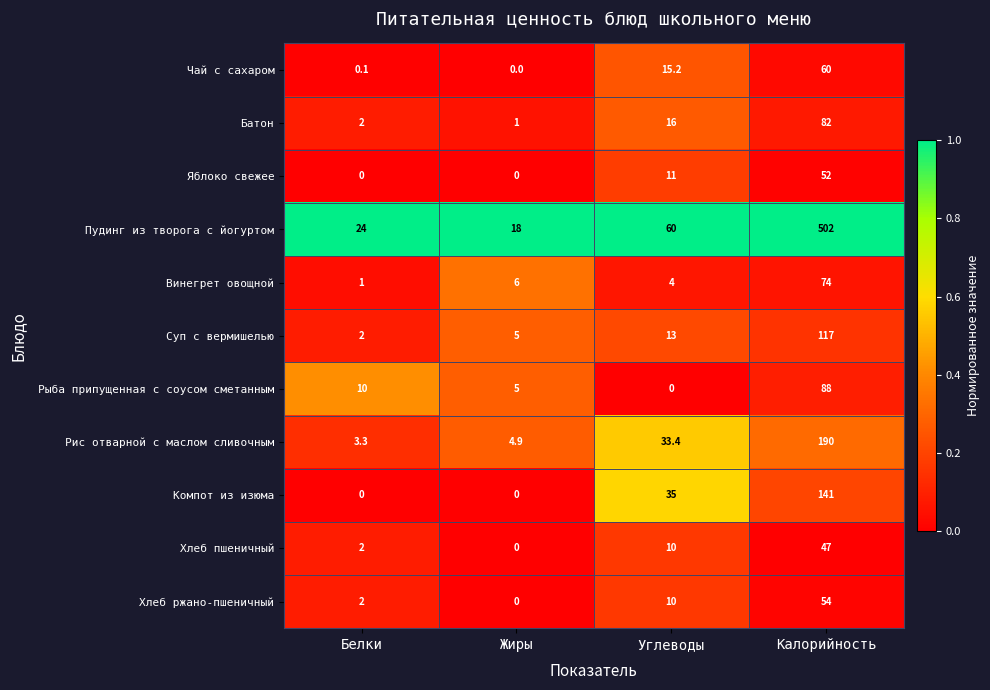

Which series has the largest range (max minus min)?

Пудинг из творога с йогуртом